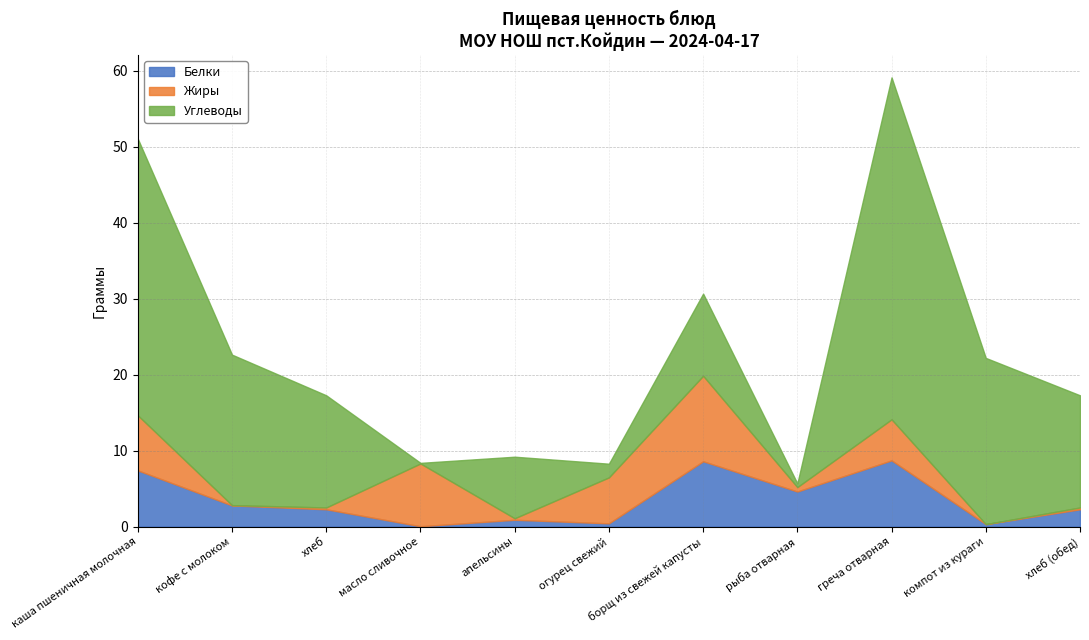

The Углеводы series shows 45.0 at греча отварная. True or false?

True